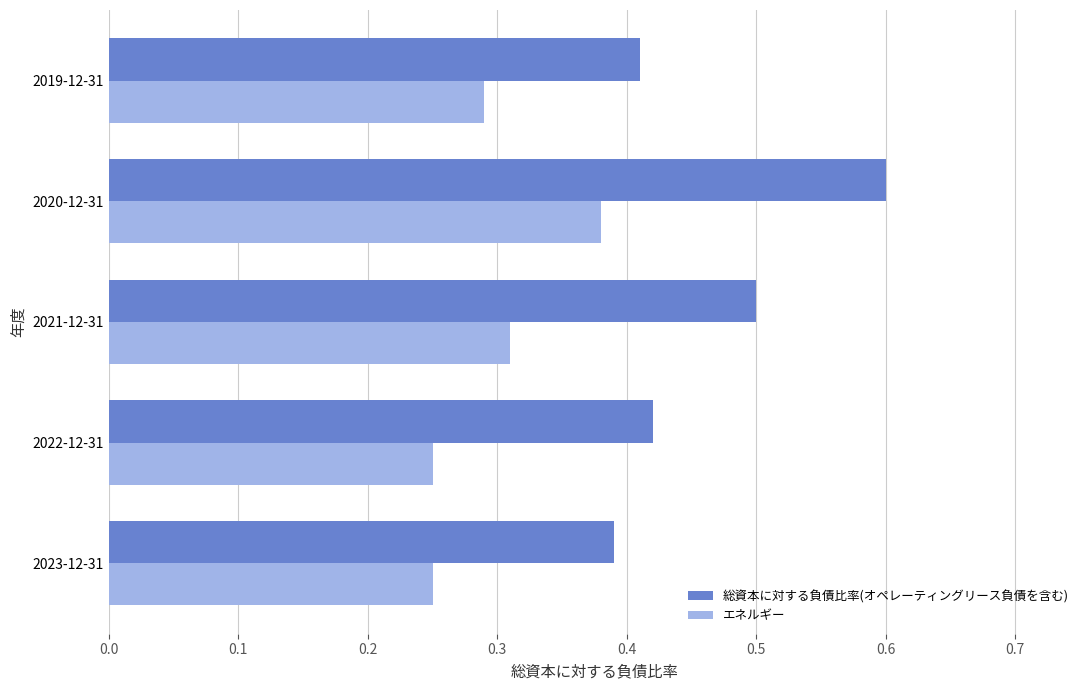

What is the maximum value for 総資本に対する負債比率(オペレーティングリース負債を含む)?

0.6